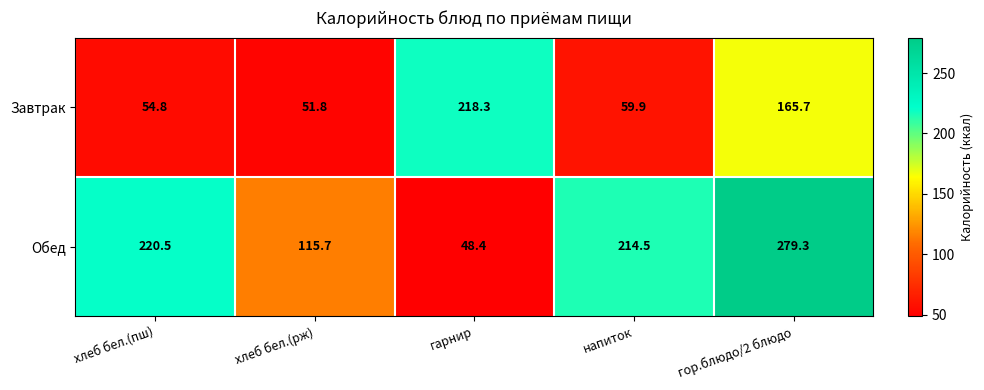

How many series are shown in this chart?

2